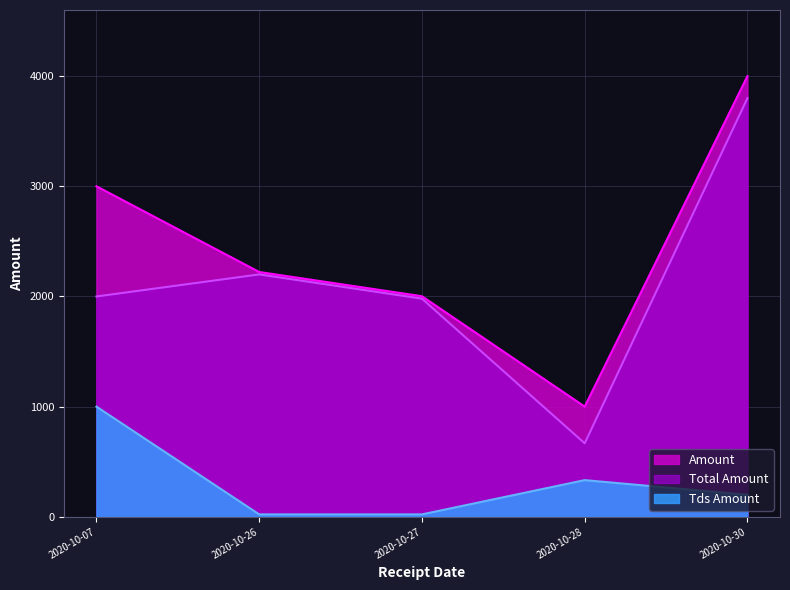

True or false: Tds Amount and Amount intersect in this chart.

False